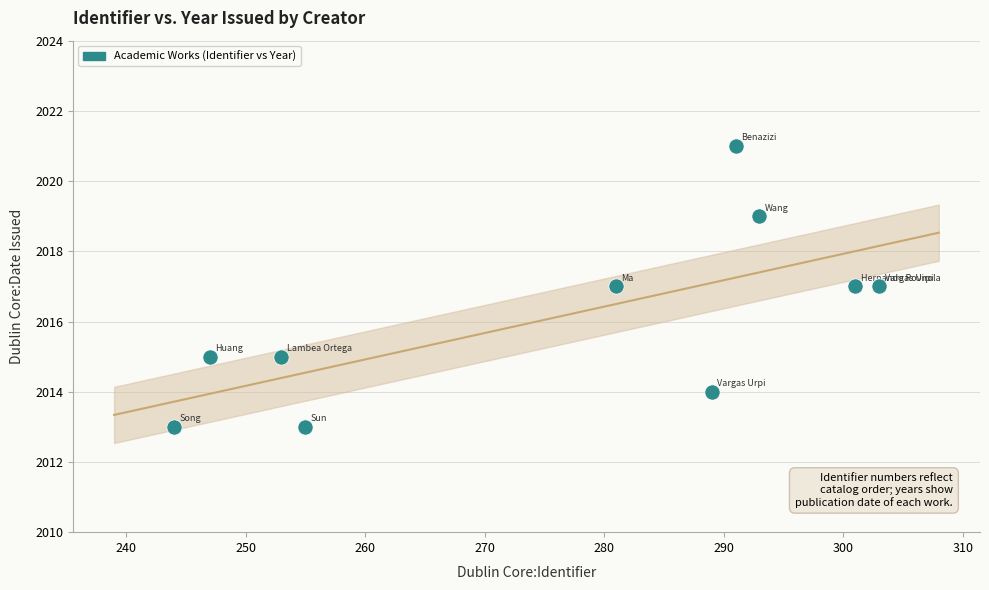

What is the range of X values (max minus min)?

59